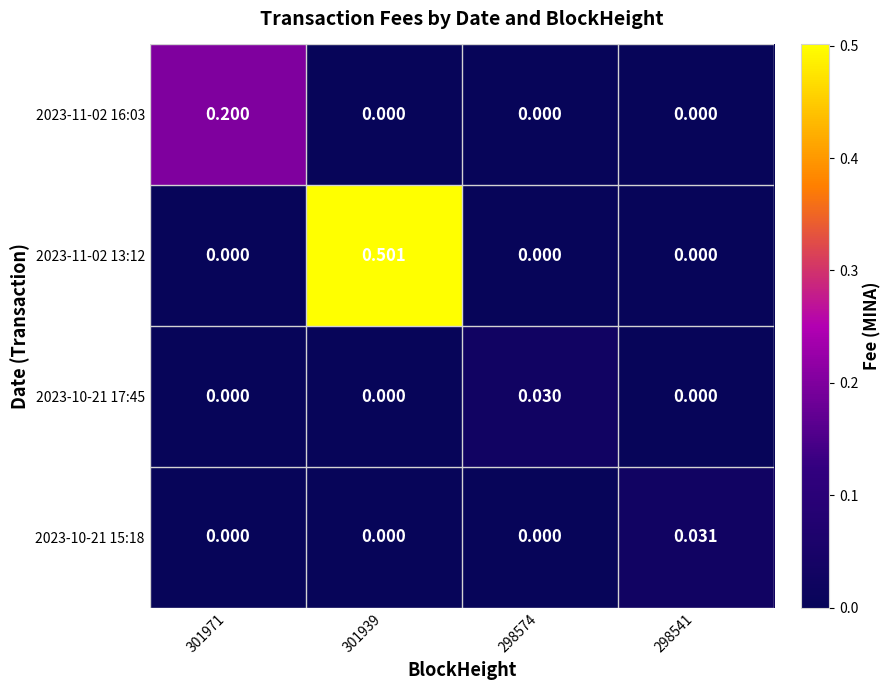

Is the value of 2023-11-02 13:12 at 301939 greater than the value of 2023-11-02 16:03 at 298574?

Yes